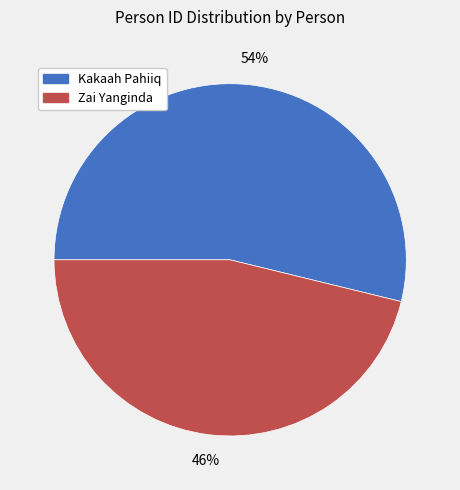

How many segments does this pie chart have?

2